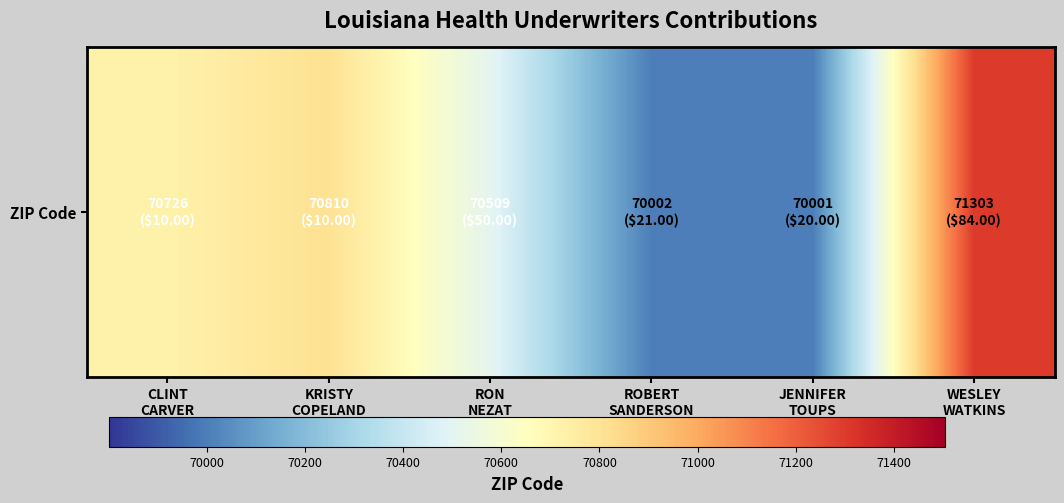

What is the change in value from ROBERT
SANDERSON to JENNIFER
TOUPS?

-1